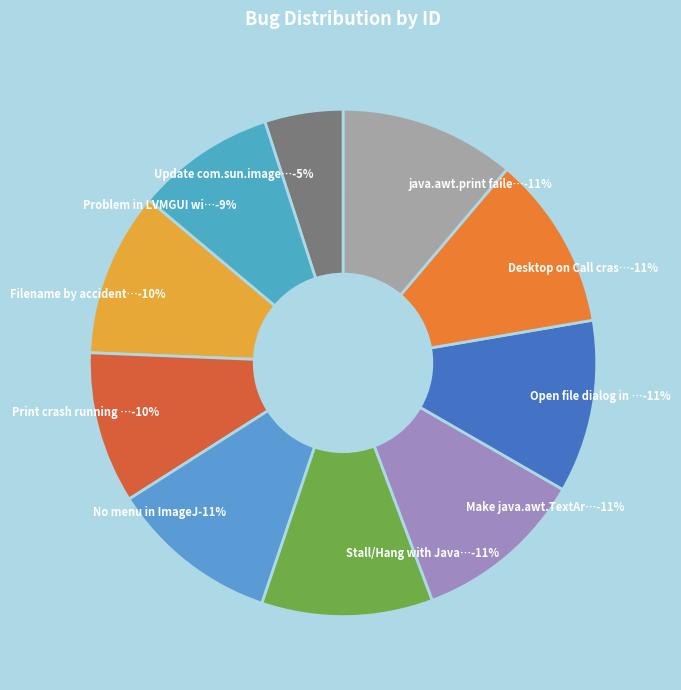

Does any single category account for the majority?

No